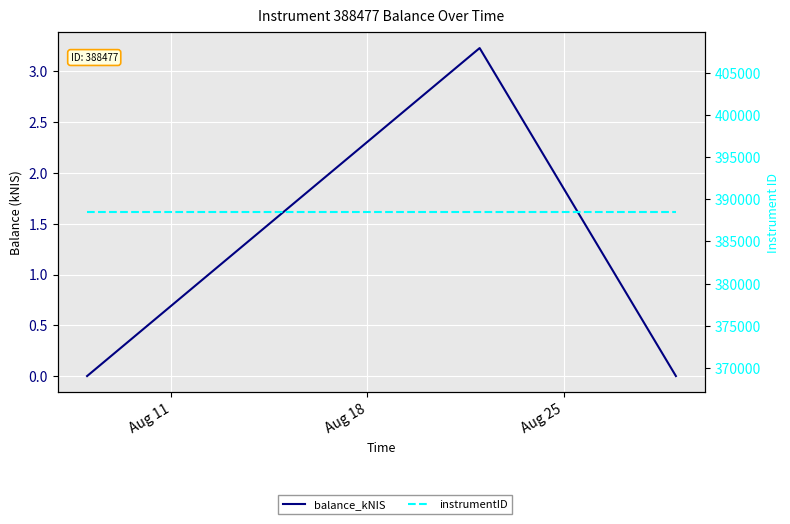

What is the sum of all instrumentID values?

1165431.0